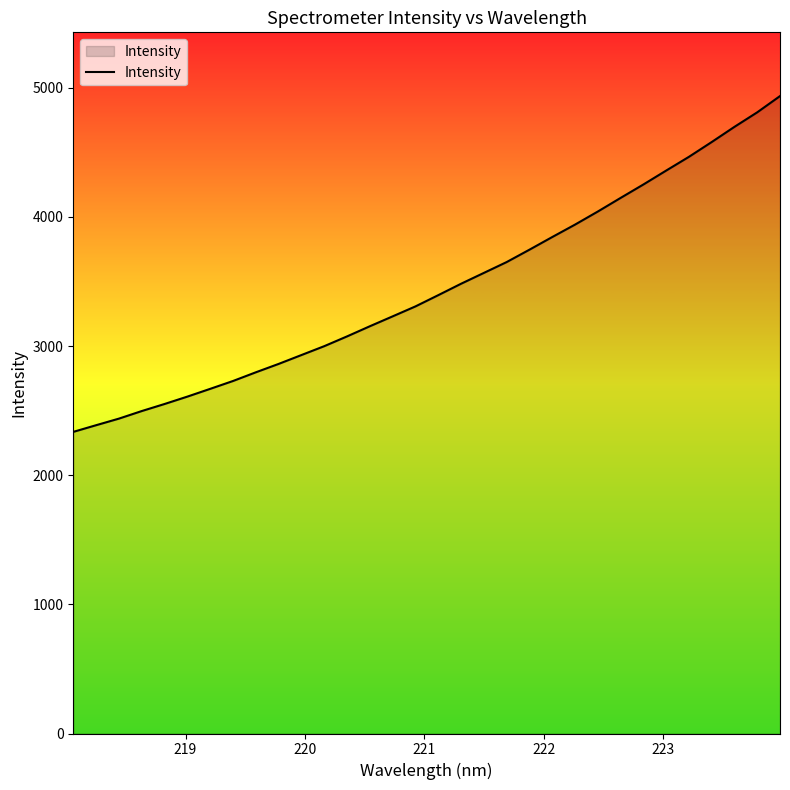

What is the greatest value displayed?

4935.1